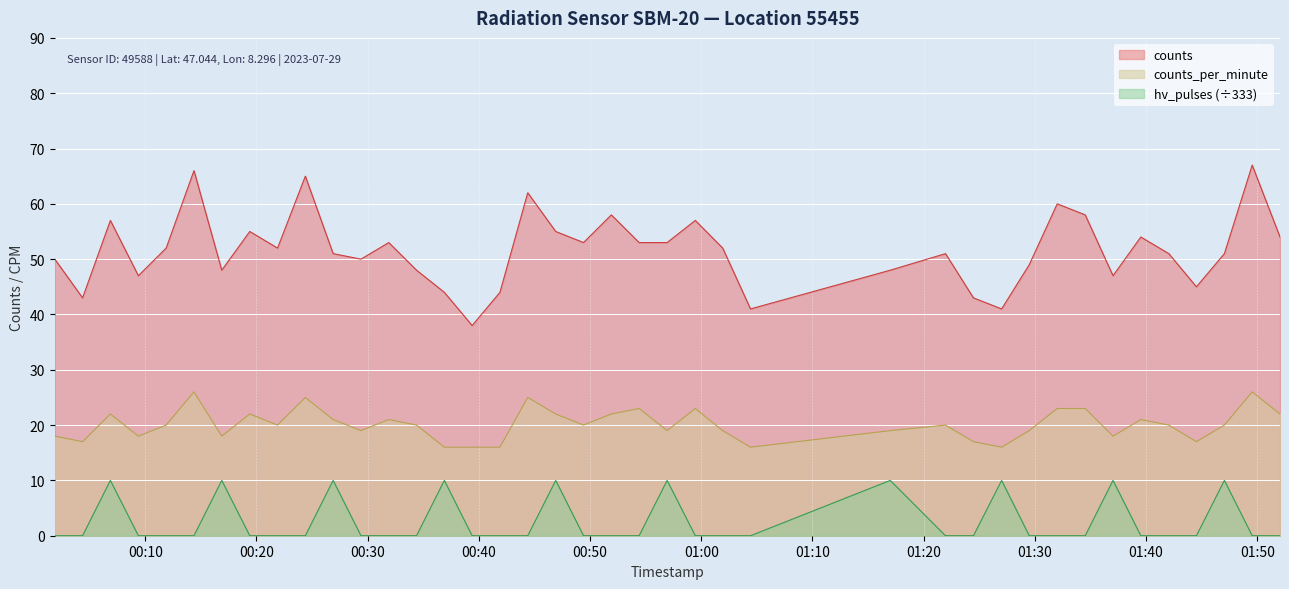

How many counts_per_minute values are between 18 and 22?

24